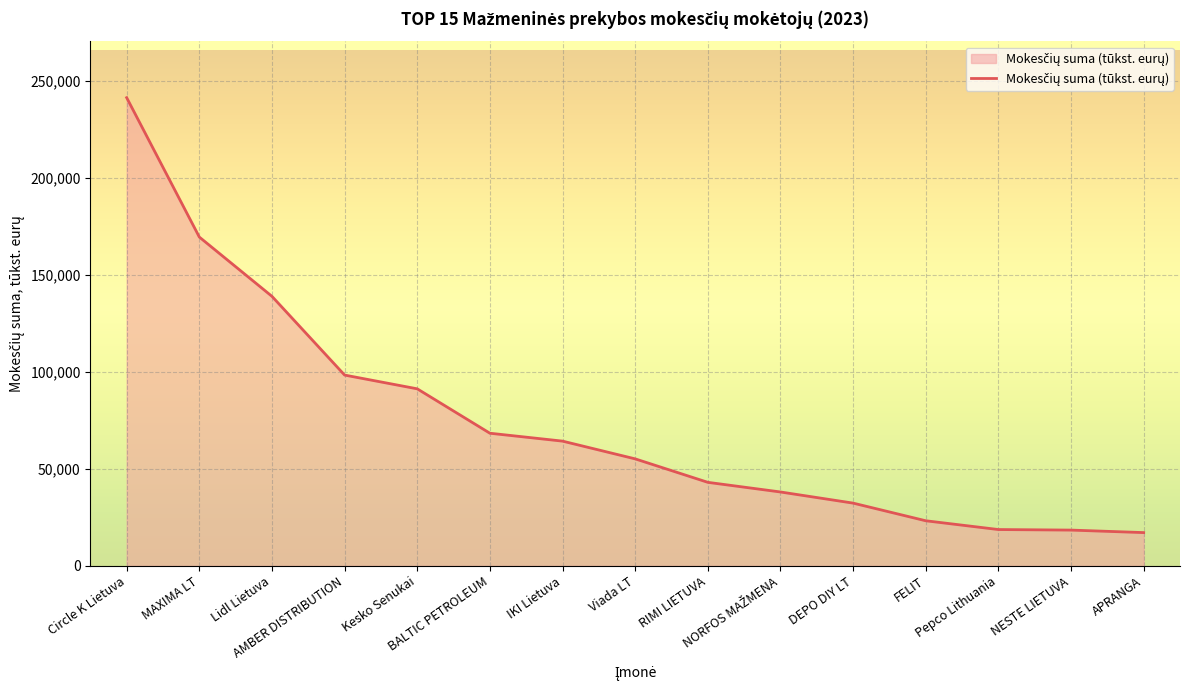

Does the chart have visible grid lines?

Yes